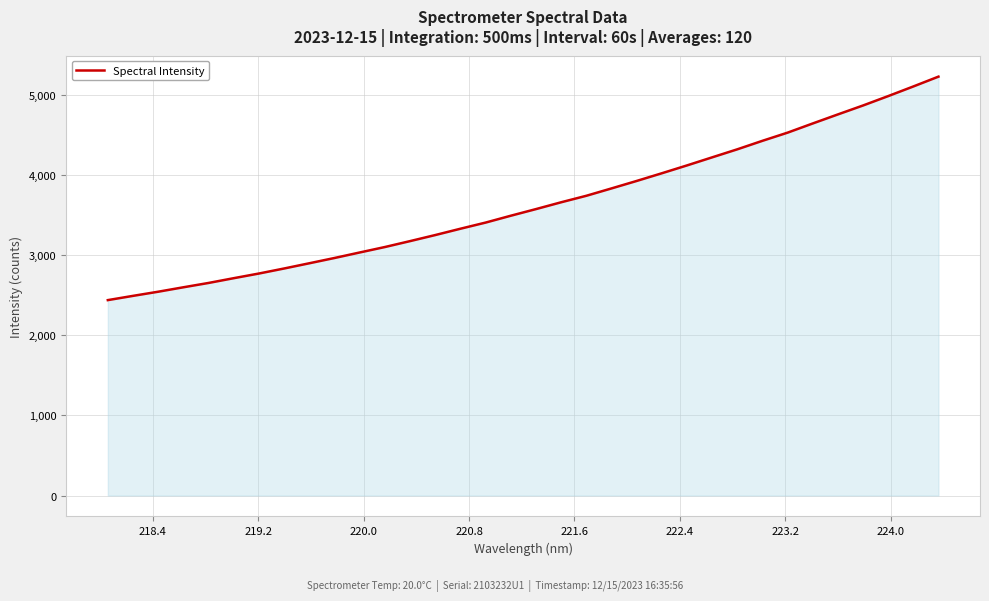

What is the difference between the maximum and minimum values?

2788.4